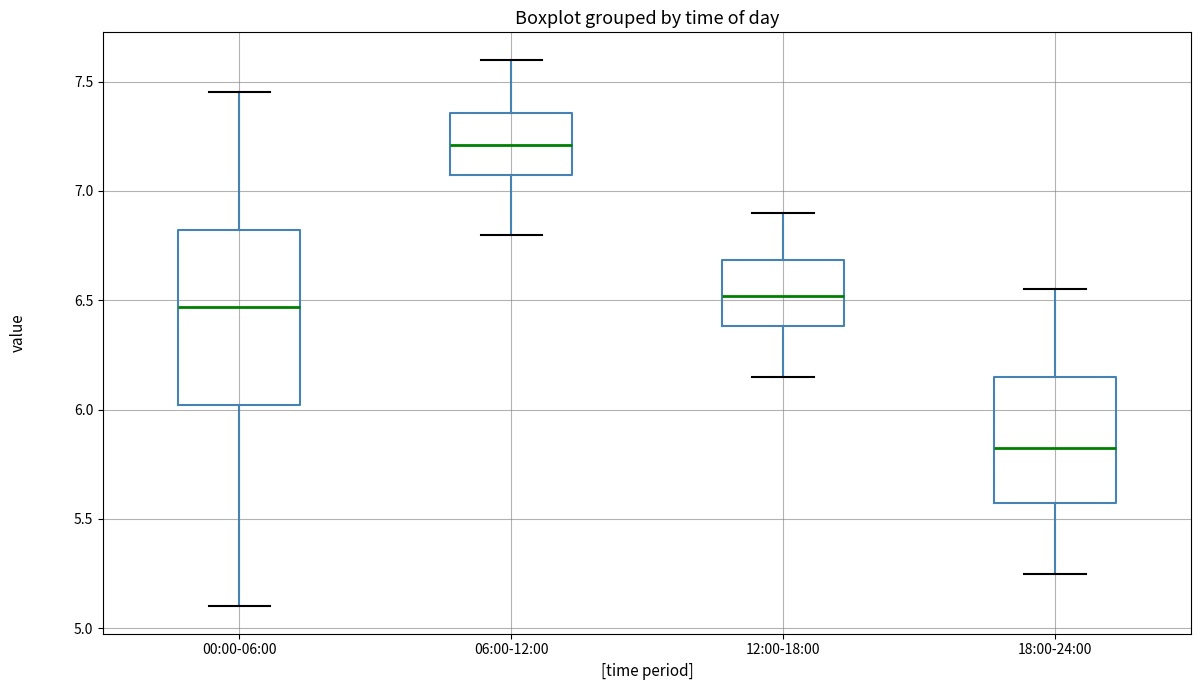

Where does the lower whisker of the box for 18:00-24:00 end on the y-axis? The values are not printed on the chart, so give them approximately, as read against the axis.

5.25